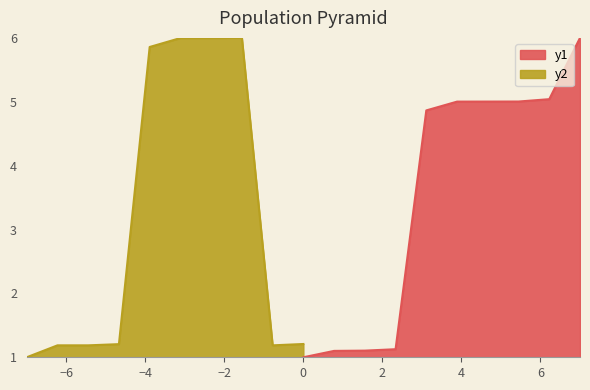

Does the chart display data point markers on the line(s)?

No